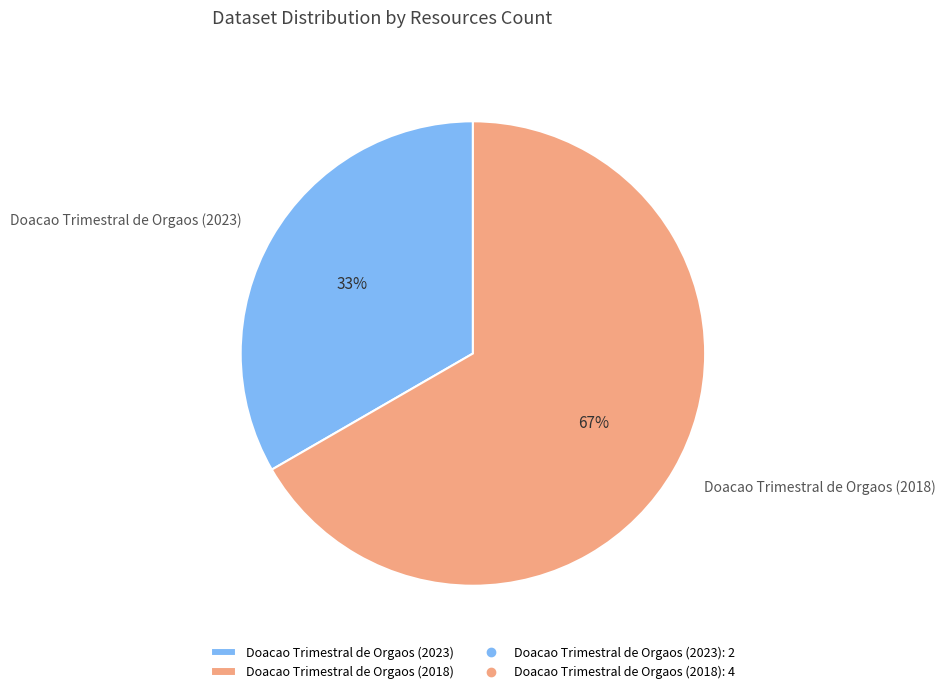

Rank the categories by value from highest to lowest.

Doacao Trimestral de Orgaos (2018), Doacao Trimestral de Orgaos (2023)